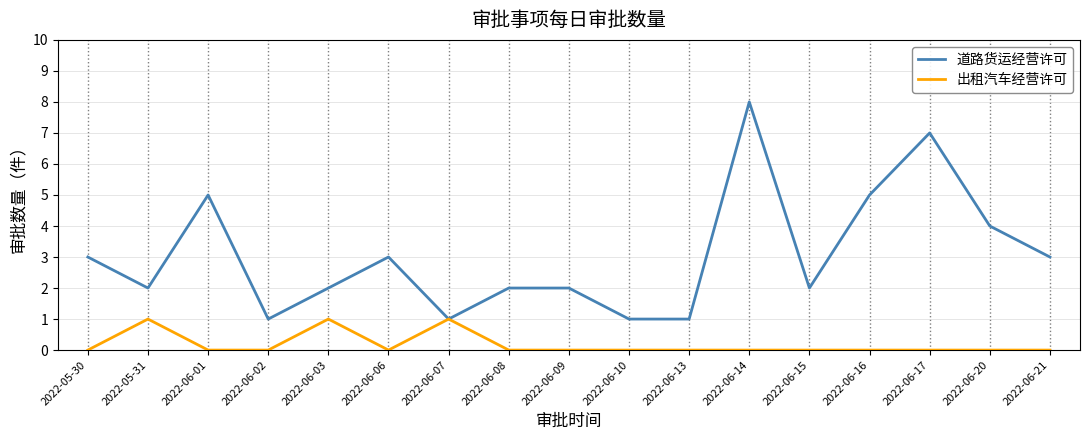

What is the difference between the highest and lowest values at 2022-06-14?

8